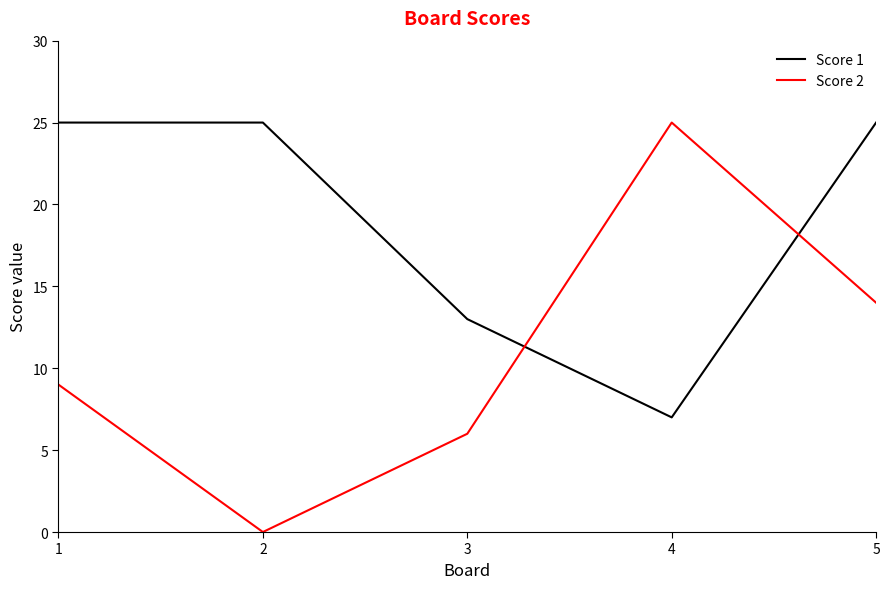

What is the total value across all series at 2?

25